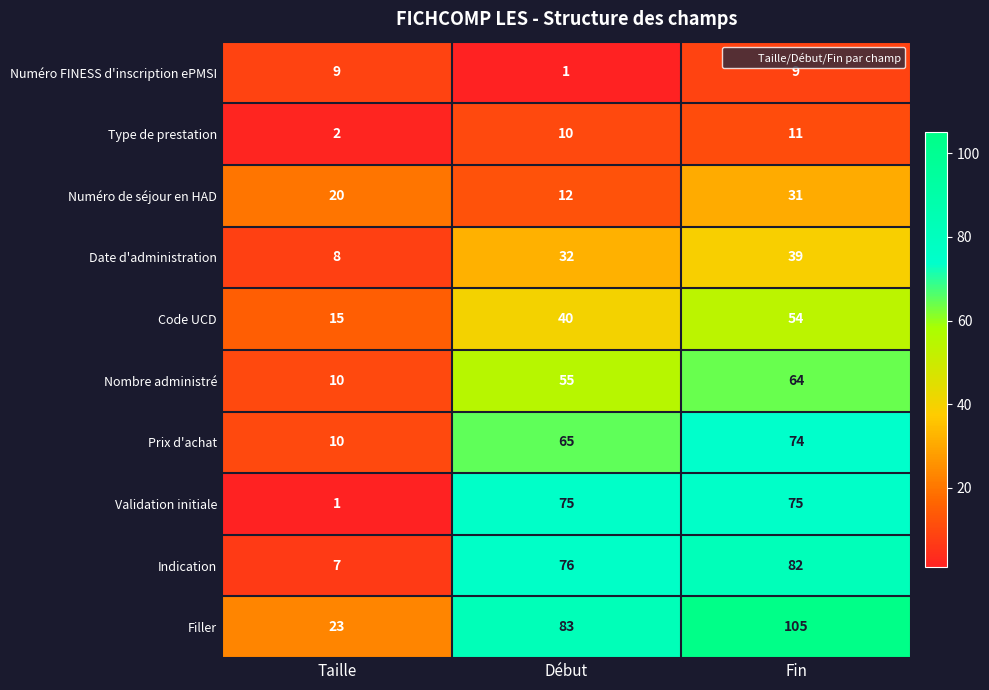

True or false: Numéro FINESS d'inscription ePMSI has a value of 9 at Taille.

True